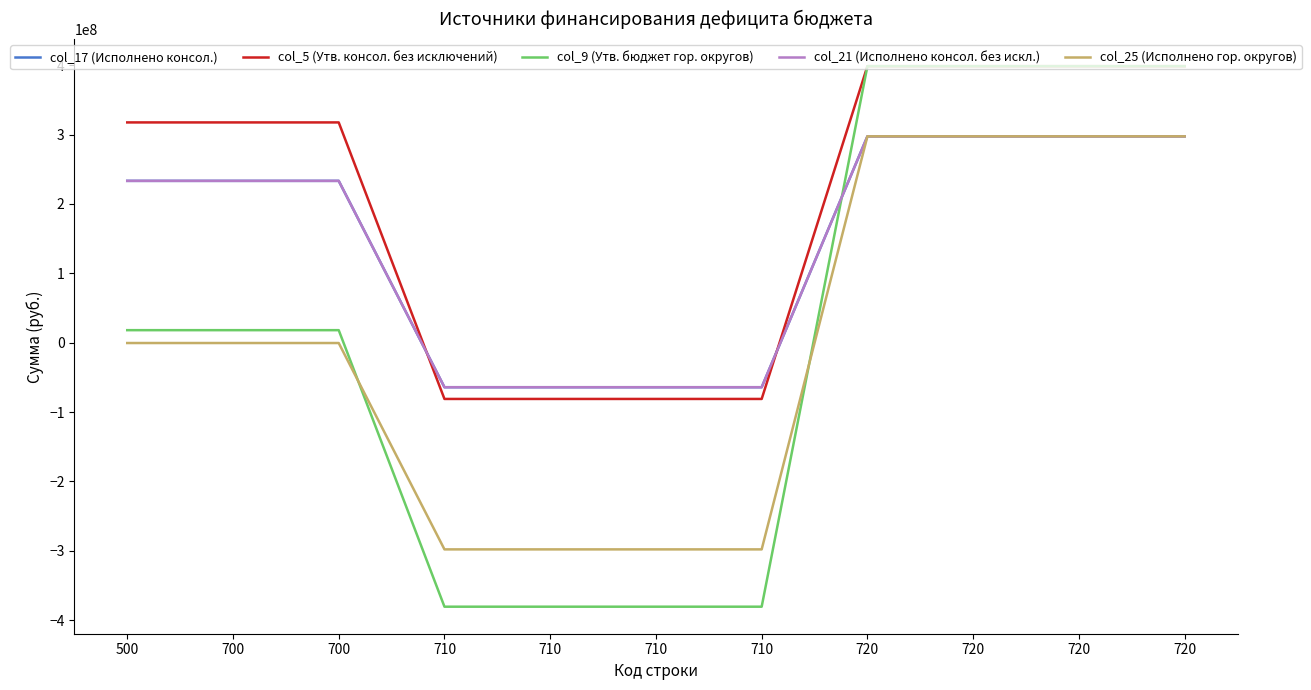

At which category is the sum across all series the highest?

720